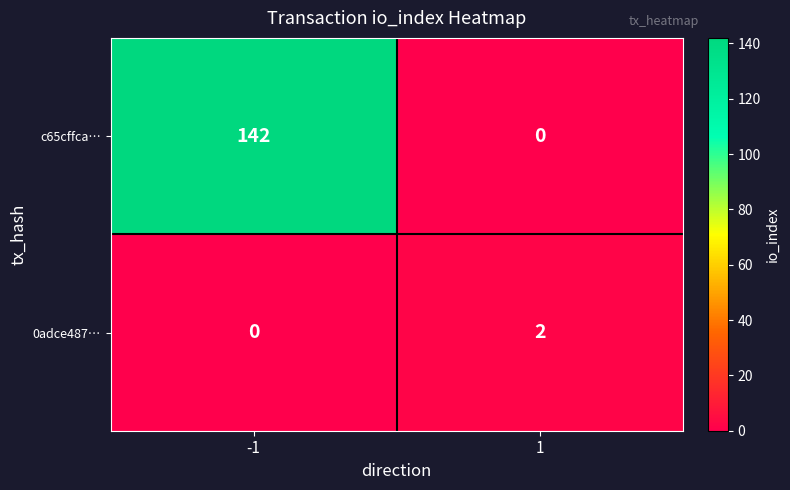

Reading left to right, what are all the values shown in this chart?

c65cffca…: -1=142	1=0
0adce487…: -1=0	1=2